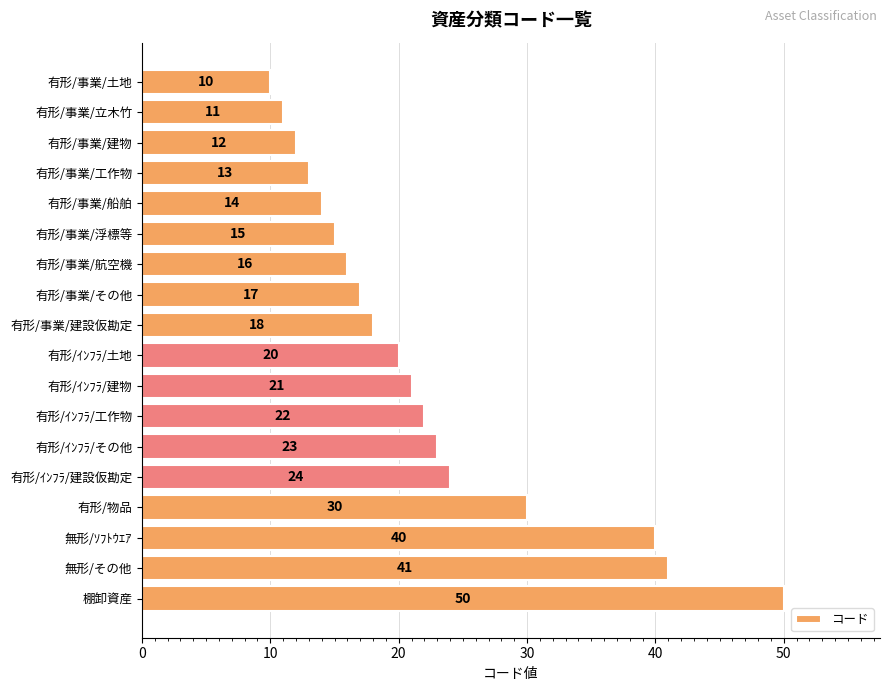

Rank the categories by value from highest to lowest.

棚卸資産, 無形/その他, 無形/ｿﾌﾄｳｴｱ, 有形/物品, 有形/ｲﾝﾌﾗ/建設仮勘定, 有形/ｲﾝﾌﾗ/その他, 有形/ｲﾝﾌﾗ/工作物, 有形/ｲﾝﾌﾗ/建物, 有形/ｲﾝﾌﾗ/土地, 有形/事業/建設仮勘定, 有形/事業/その他, 有形/事業/航空機, 有形/事業/浮標等, 有形/事業/船舶, 有形/事業/工作物, 有形/事業/建物, 有形/事業/立木竹, 有形/事業/土地